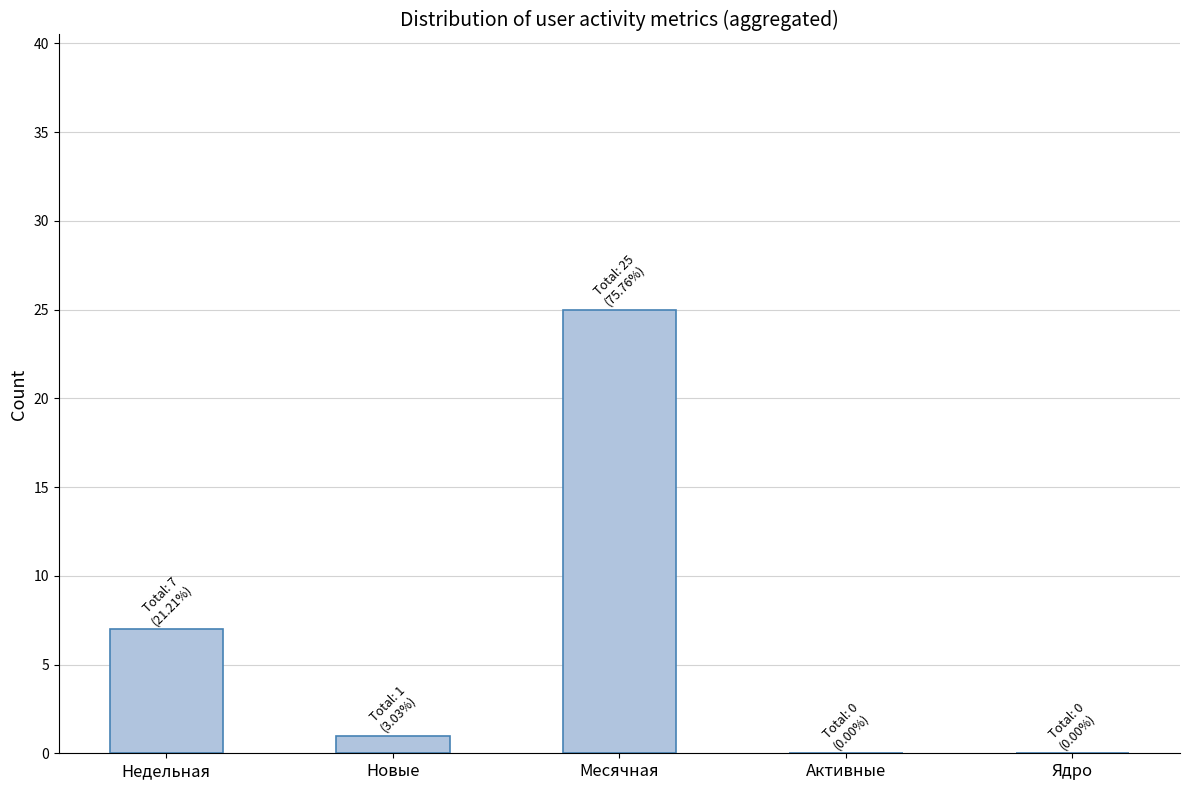

Are the bars horizontal?

No